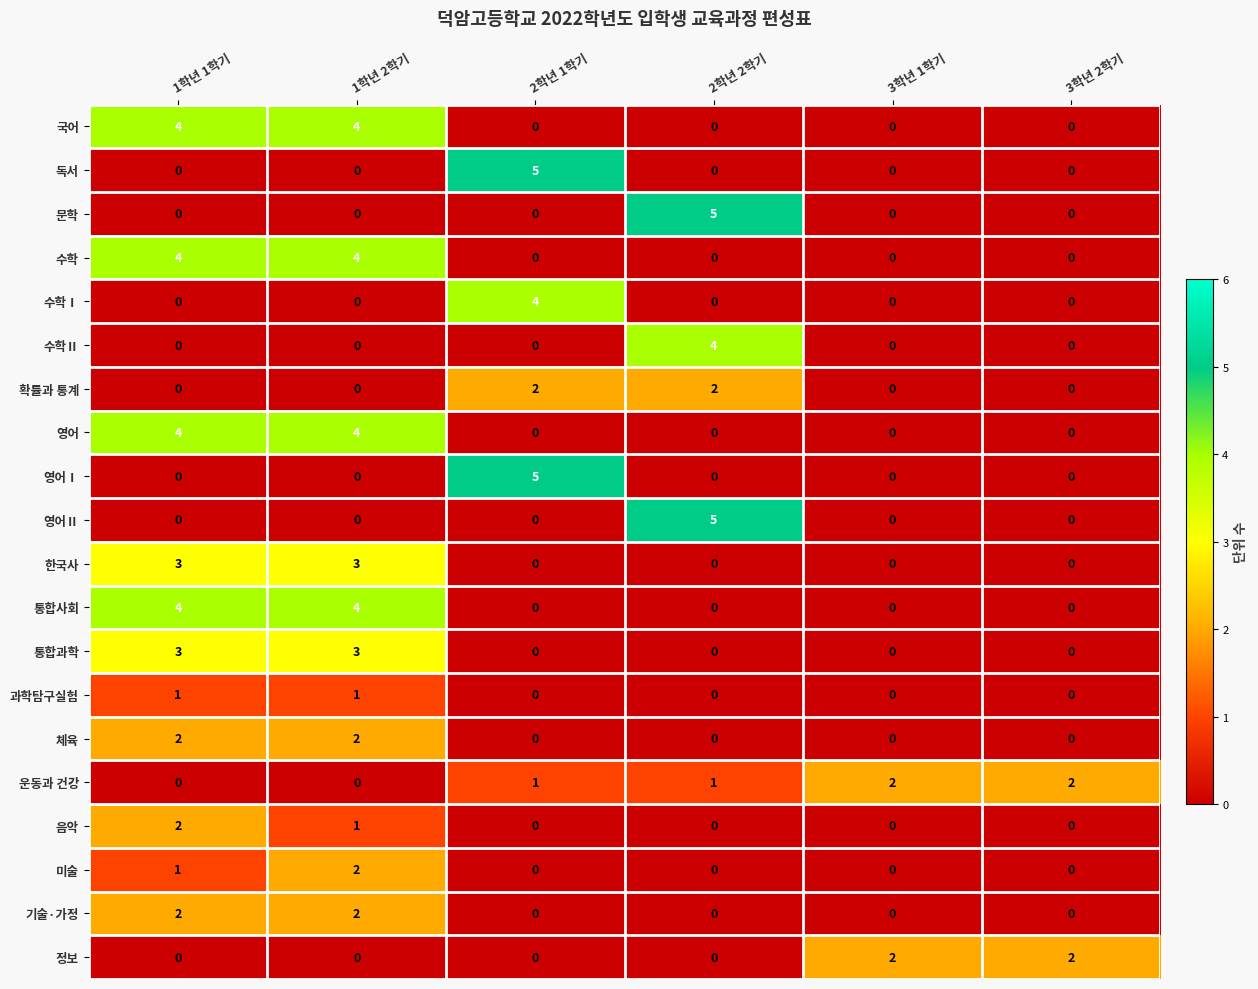

At which label does 영어Ⅱ reach its peak?

2학년 2학기